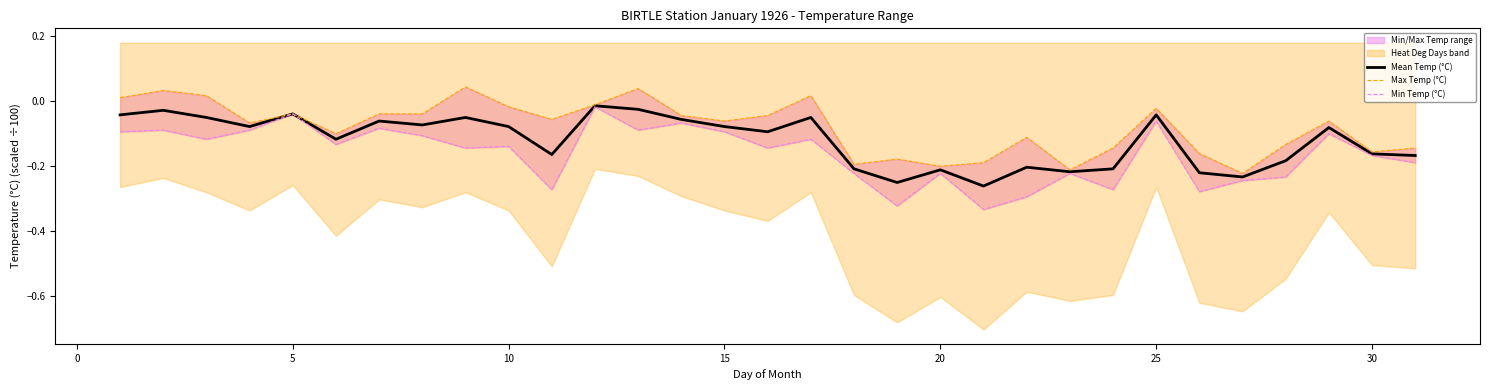

True or false: Max Temp (°C) and Min Temp (°C) intersect in this chart.

False